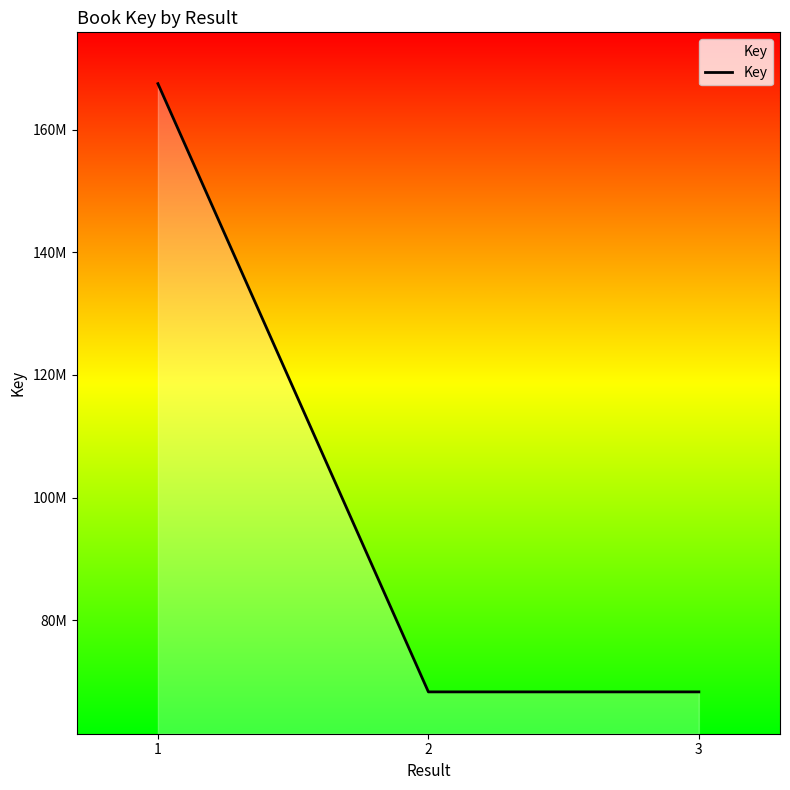

Reading left to right, list all the values displayed in this chart.

1=167554812	2=68272632	3=68271681